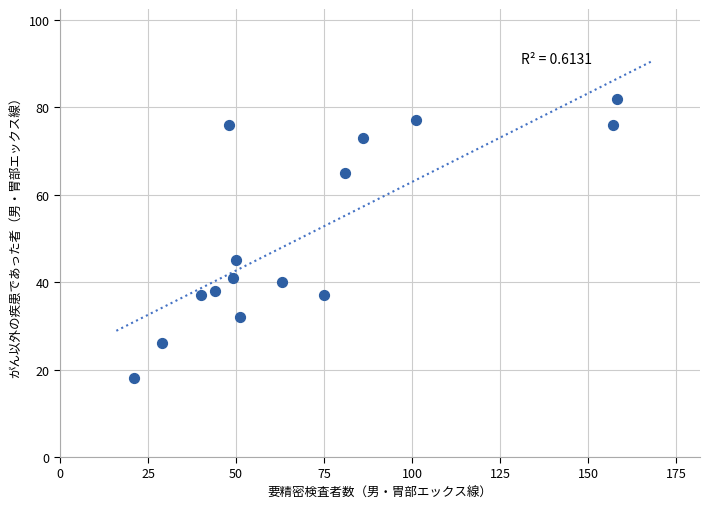

What Y value in the scatter plot is closest to 50?

45